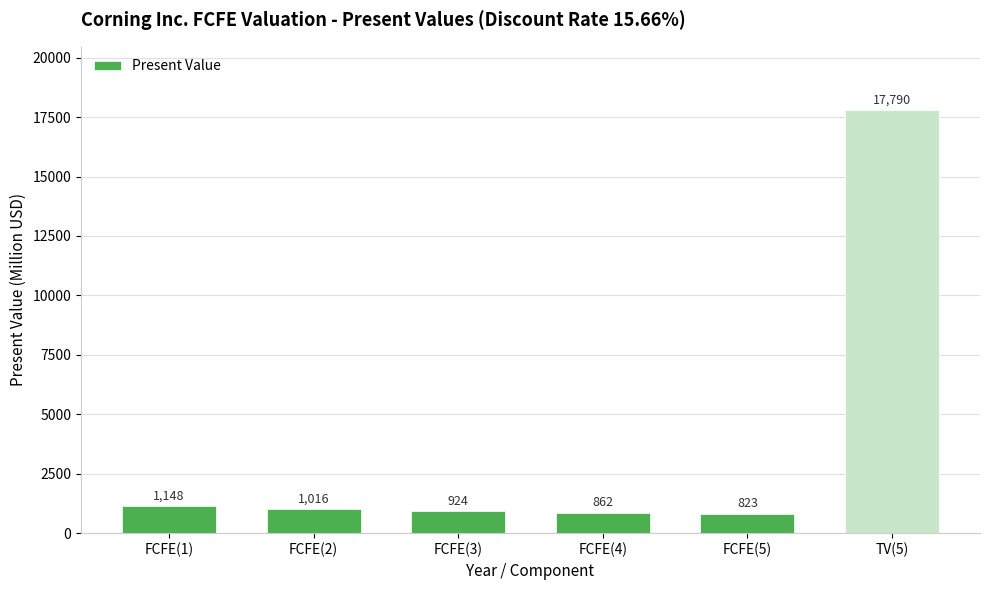

True or false: the data shows 17790 at TV(5).

True